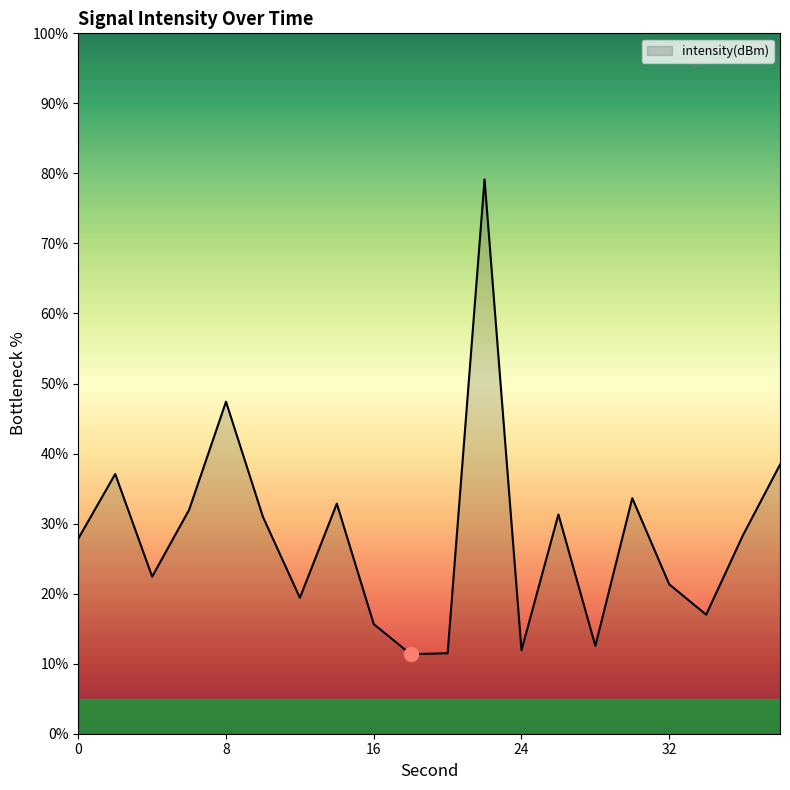

How many lines are shown in the chart?

1